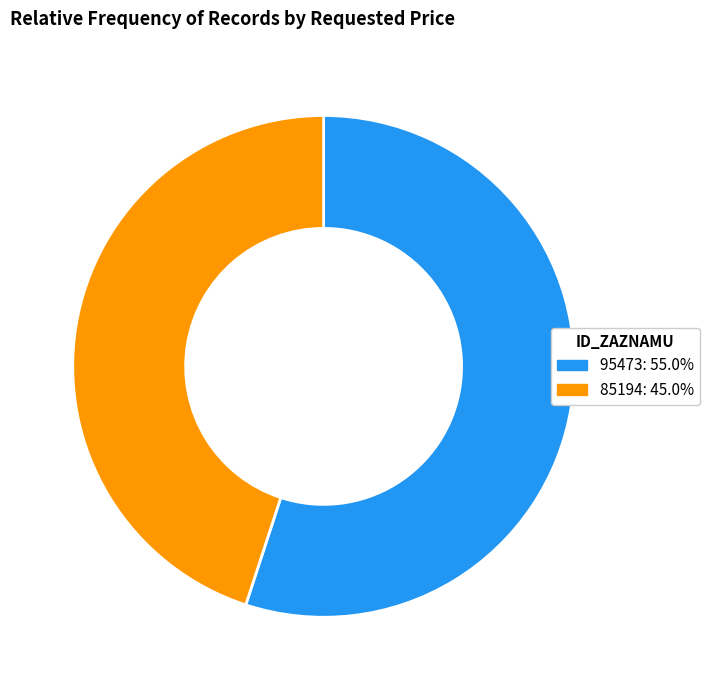

Rank the categories by value from highest to lowest.

95473, 85194